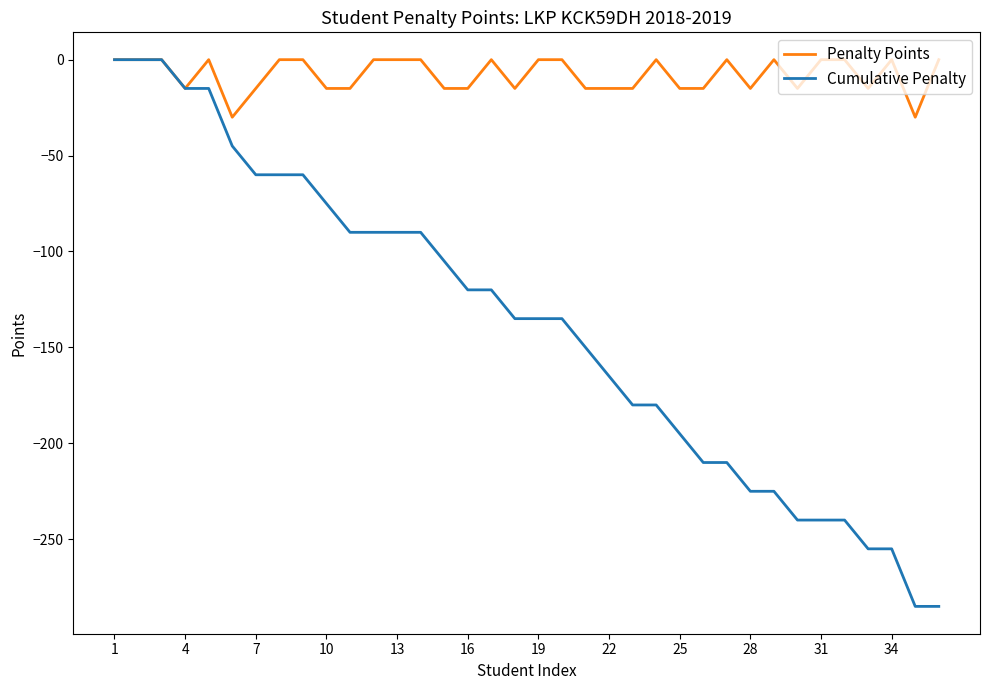

What is the lowest value of the Penalty Points series?

-30